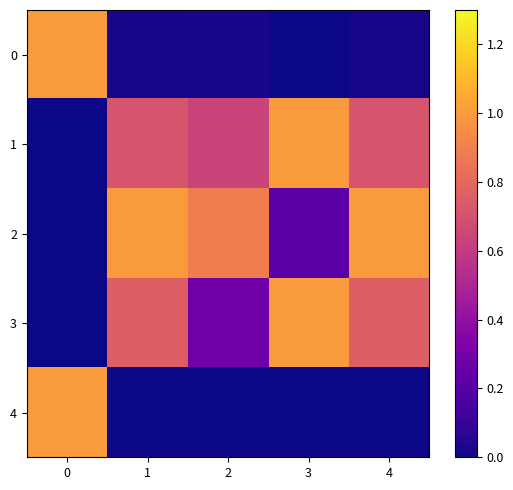

Reading left to right, list all the values displayed in this chart.

0: 0=1.0	1=0.0	2=0.0	3=0.0	4=0.0
1: 0=0.0	1=0.7	2=0.6	3=1.0	4=0.7
2: 0=0.0	1=1.0	2=0.9	3=0.2	4=1.0
3: 0=0.0	1=0.8	2=0.3	3=1.0	4=0.8
4: 0=1.0	1=0.0	2=0.0	3=0.0	4=0.0